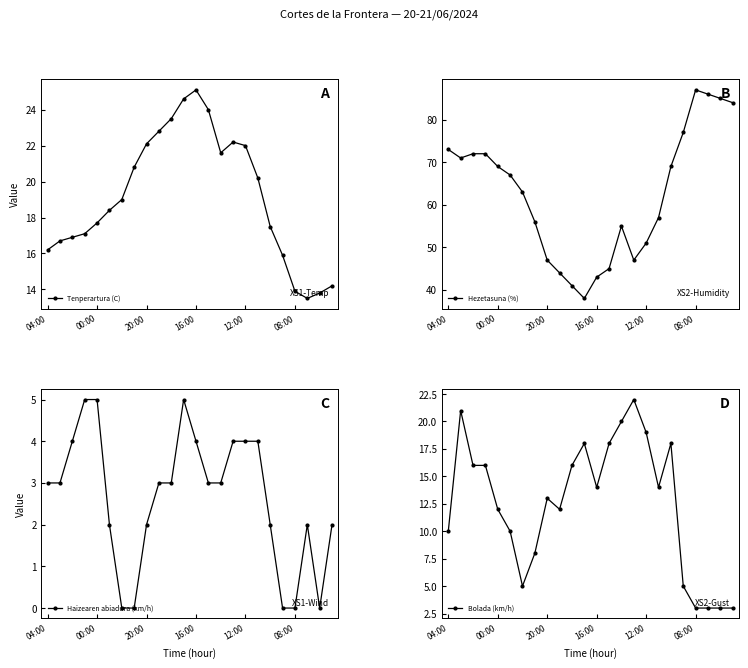

Between 9 and 18, which series saw the biggest shift?

Hezetasuna (%)